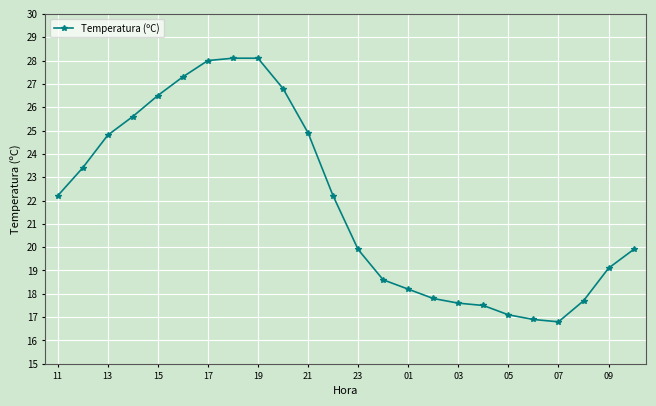

What is the average value?

21.9